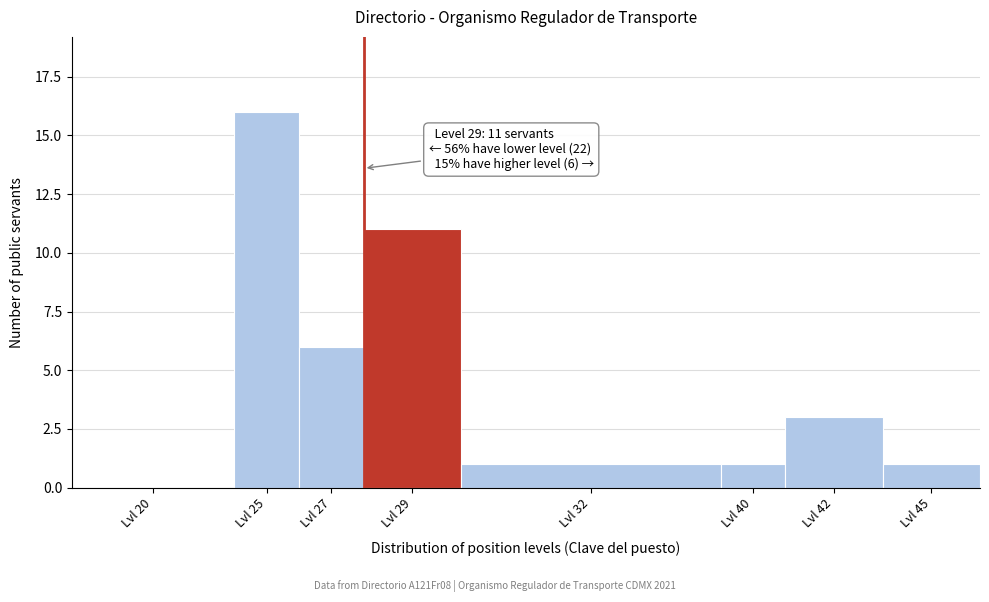

Reading right to left, transcribe all the data shown in this chart.

Lvl 45=1	Lvl 42=3	Lvl 40=1	Lvl 32=1	Lvl 29=11	Lvl 27=6	Lvl 25=16	Lvl 20=0